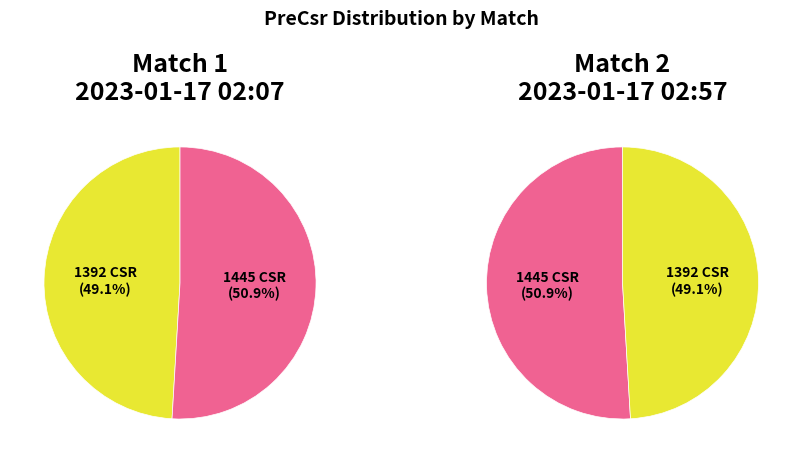

To the nearest percent, what is the combined percentage of 138711bb-9f83-4282-a857-f55d4f7e3fd1 and f25cb0fa-9175-41ab-ba52-0bc7e1901321?

100%